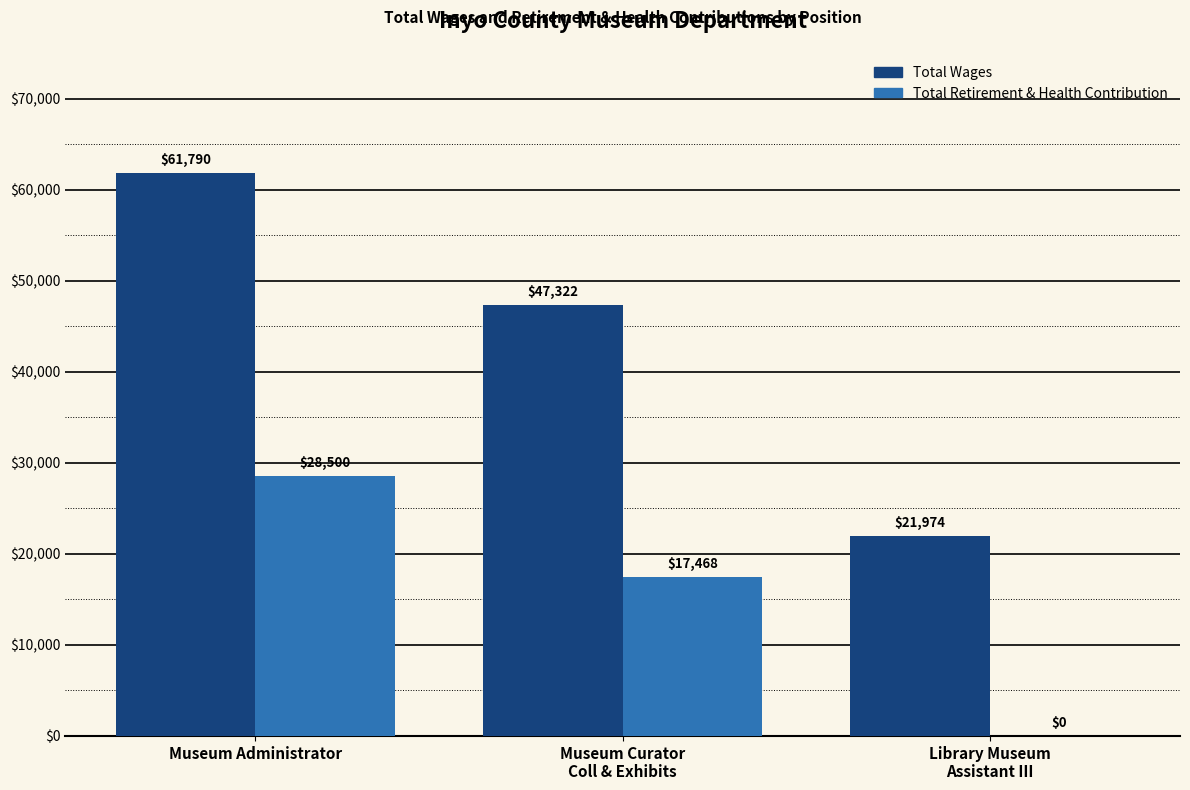

What is the average value of the Total Retirement & Health Contribution series?

15323